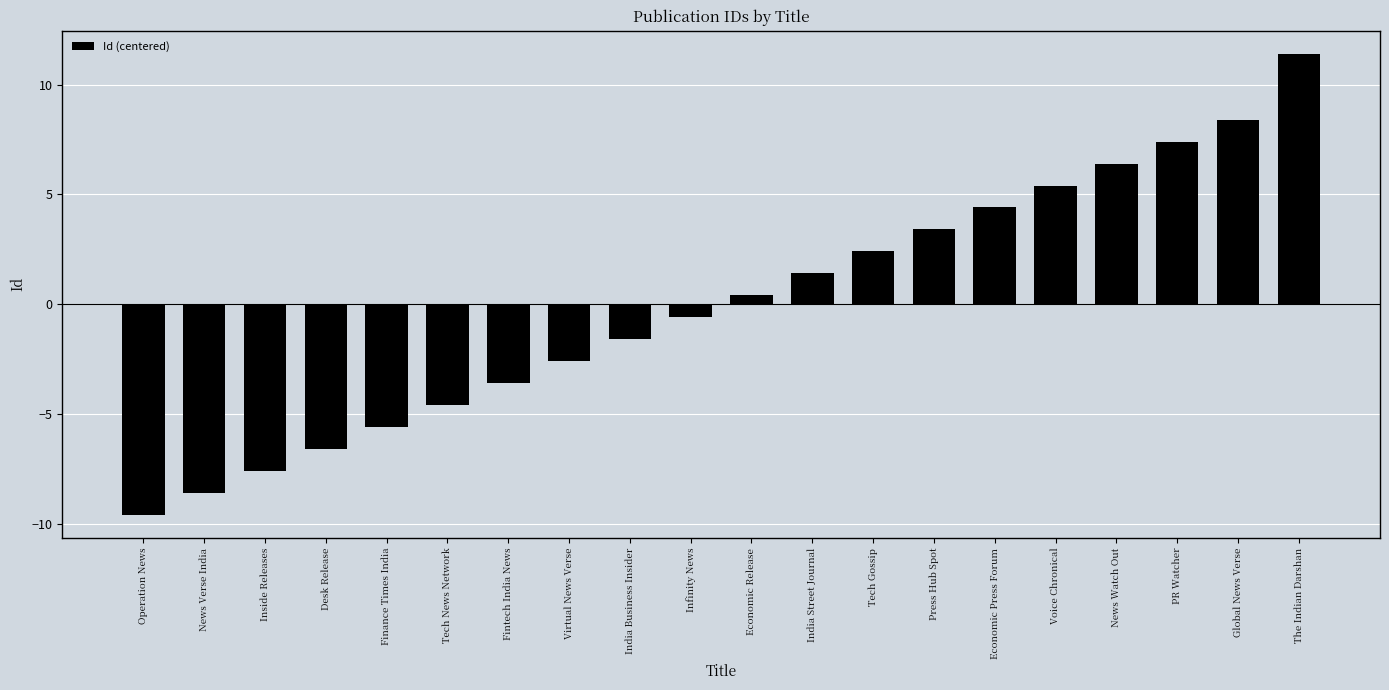

The value at Fintech India News is -3.6. True or false?

True